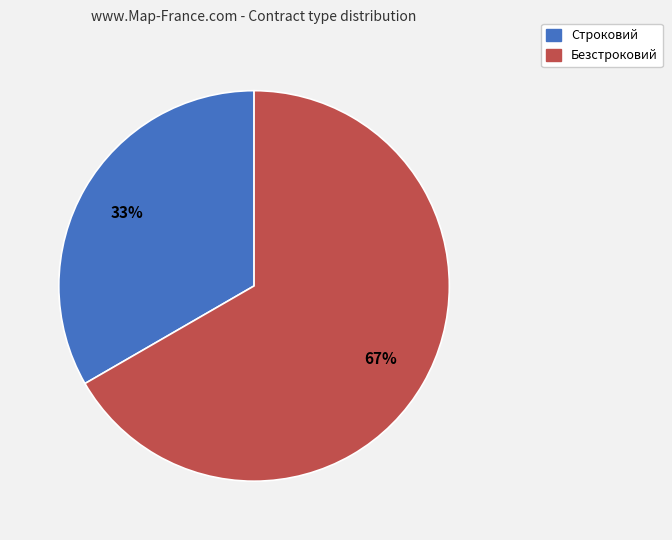

Approximately how many times larger is the value at Строковий compared to Безстроковий?

0.5